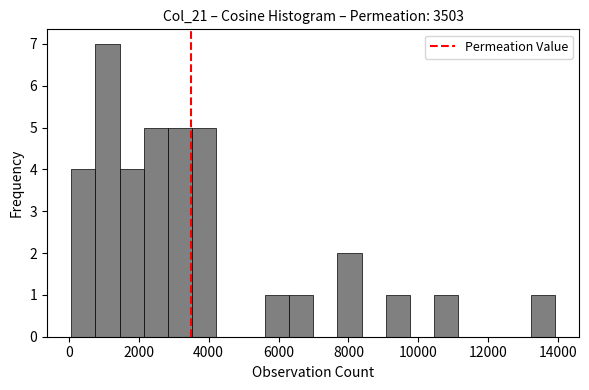

Around what value on the x-axis is the tallest bar? Give the approximate position of its centre, as read against the axis.

1200